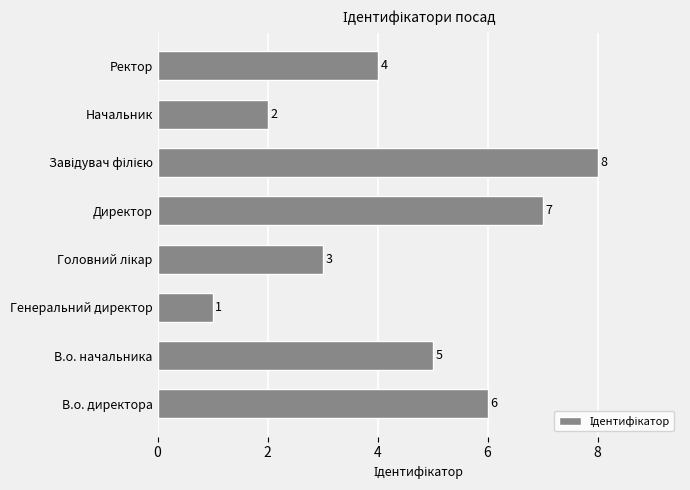

Reading bottom to top, what are all the values shown in this chart?

6	5	1	3	7	8	2	4